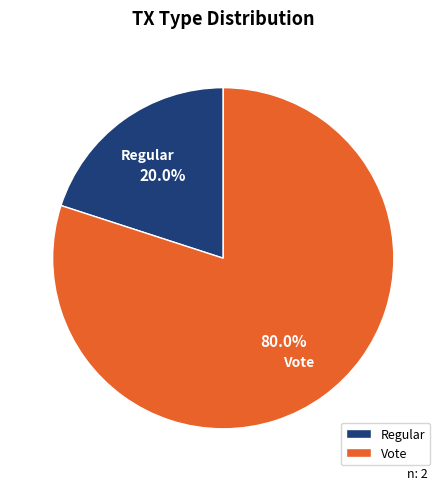

To the nearest percent, what is the average slice percentage?

50%